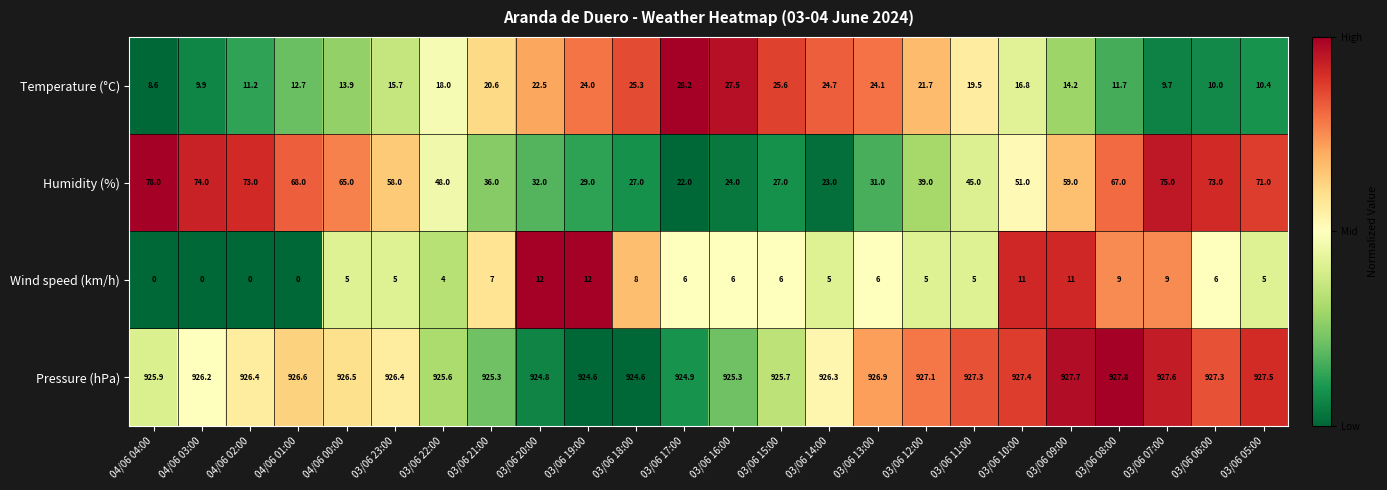

What is the difference between the maximum and second lowest values in the Temperature (°C) series?

18.5